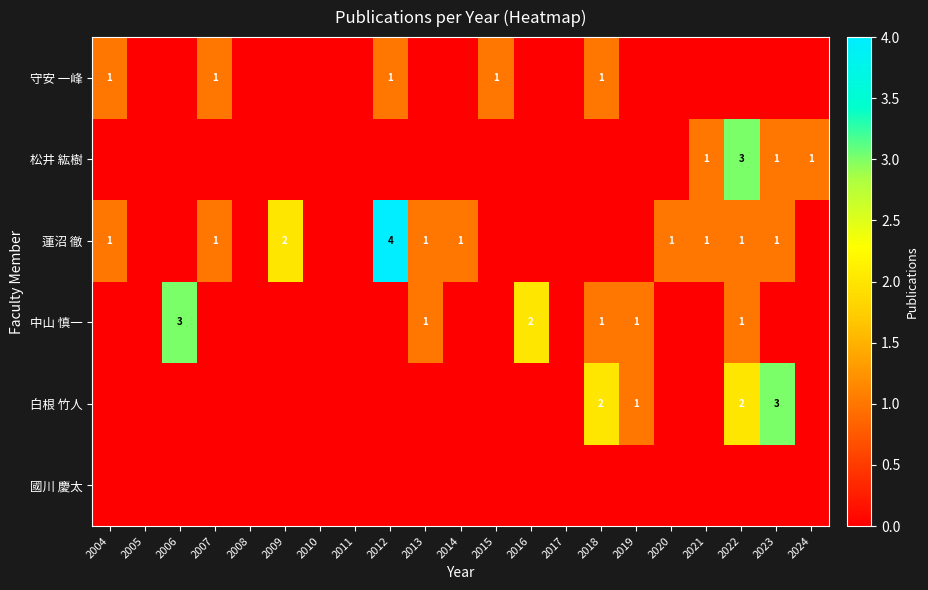

The value of 蓮沼 徹 at 2020 is 1. True or false?

True